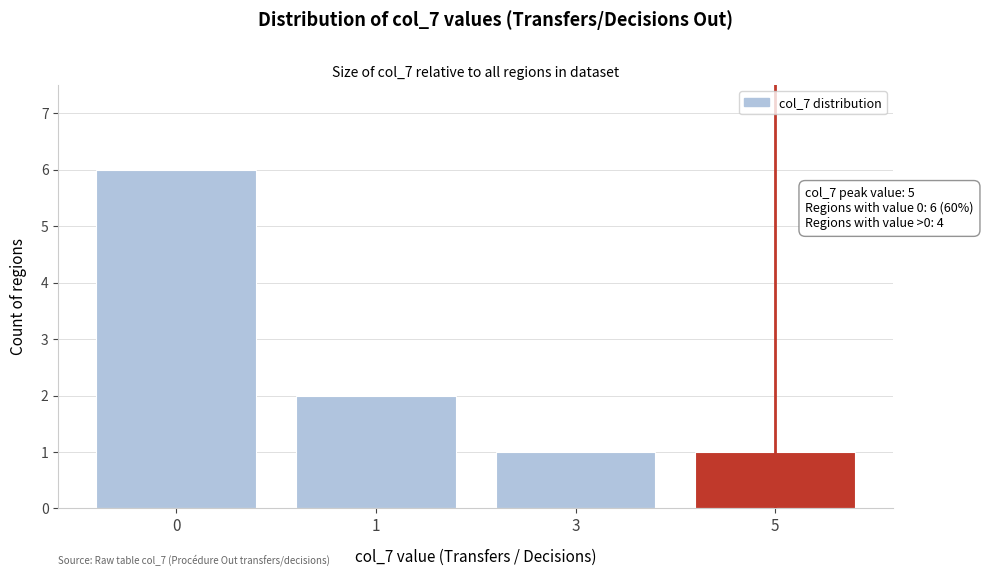

Reading left to right, what are all the values shown in this chart?

6	2	1	1